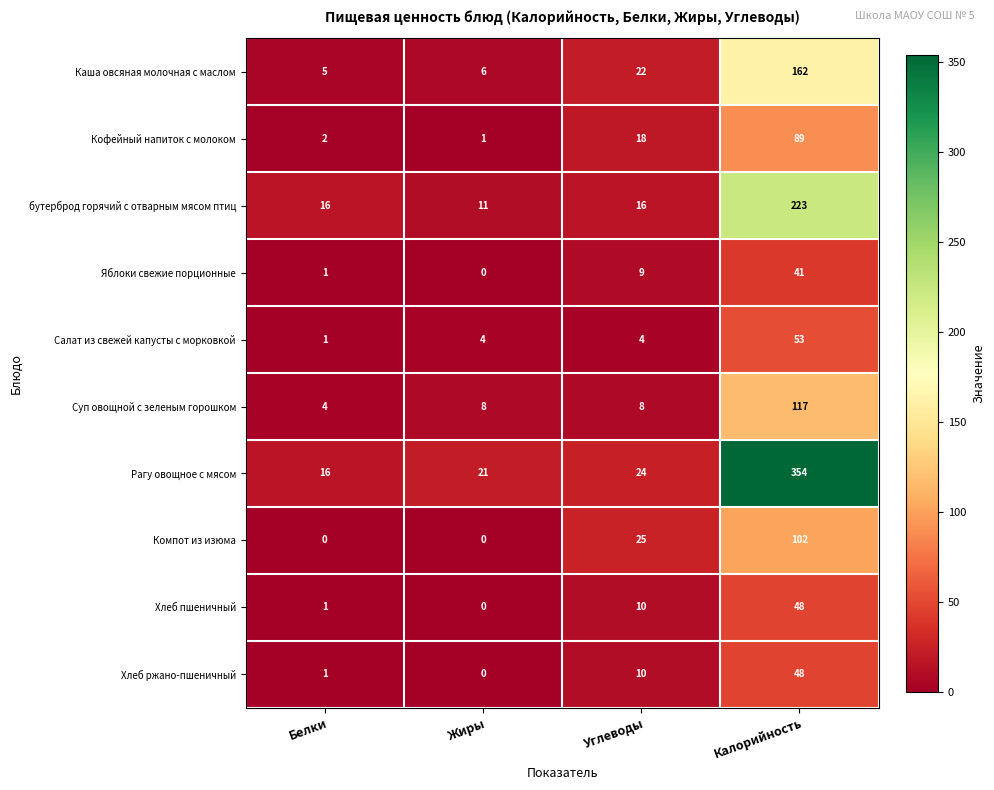

What is the difference between the maximum and minimum values in the Хлеб ржано-пшеничный series?

48